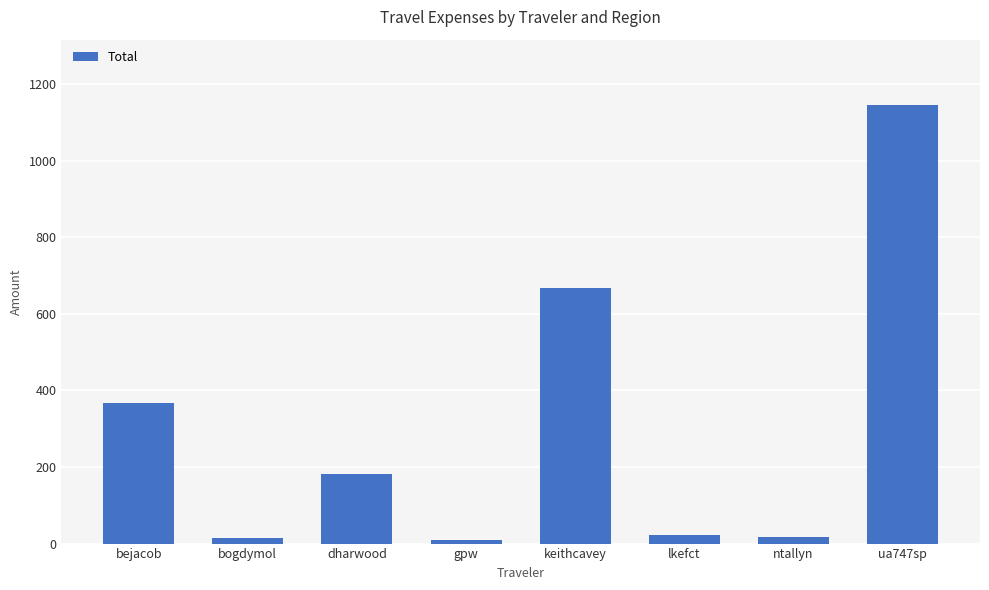

What is the value of the 2nd bar from the left?

13.8